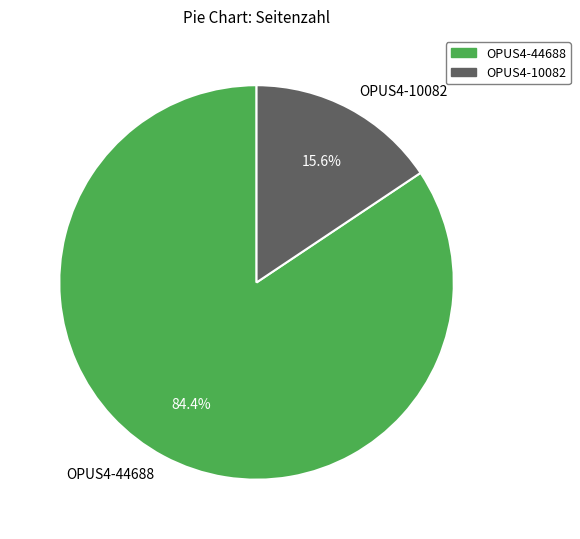

Which category has the smallest portion of the pie?

OPUS4-10082